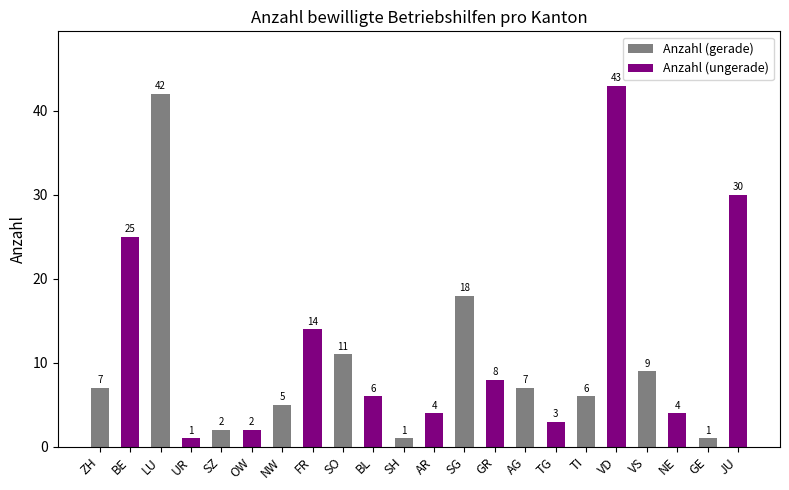

What is the label of the 16th bar from the left?

TG